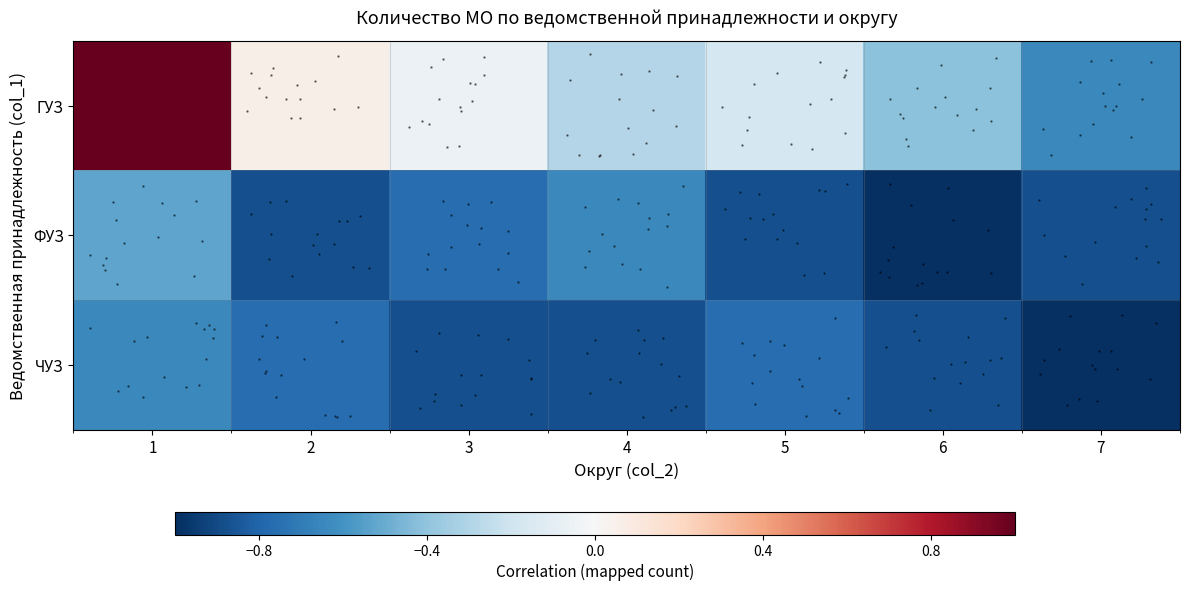

The value of row_2 at 7 is -1.0. True or false?

True